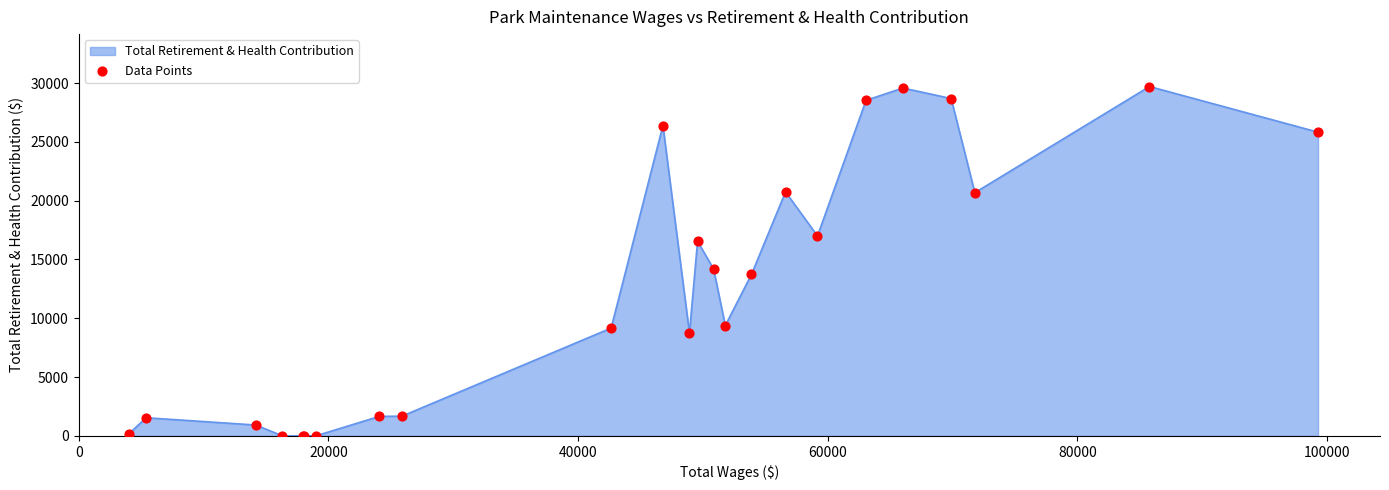

What is the difference between the maximum and minimum values?

29705